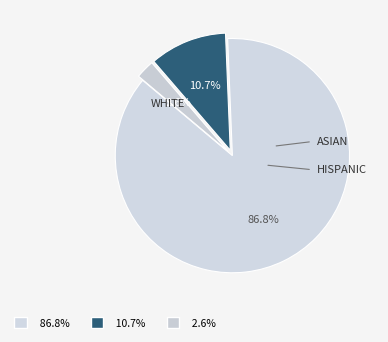

How many slices are in this pie chart?

3